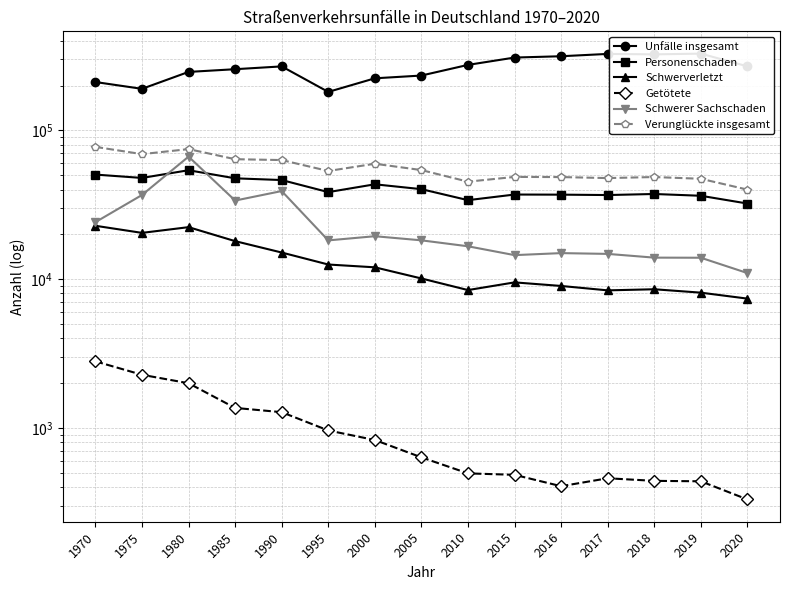

True or false: Personenschaden and Getötete cross at least once.

False